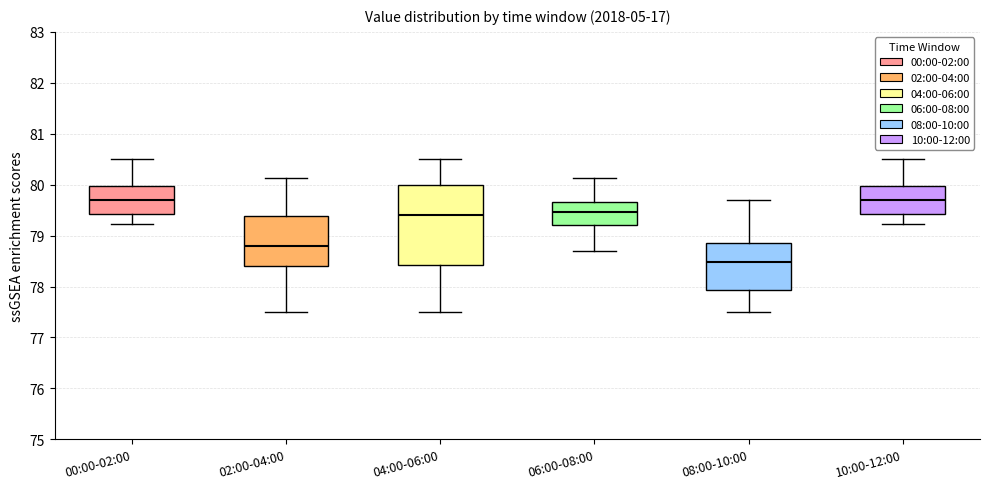

Which box is the tallest, from its lower edge to its upper edge?

04:00-06:00